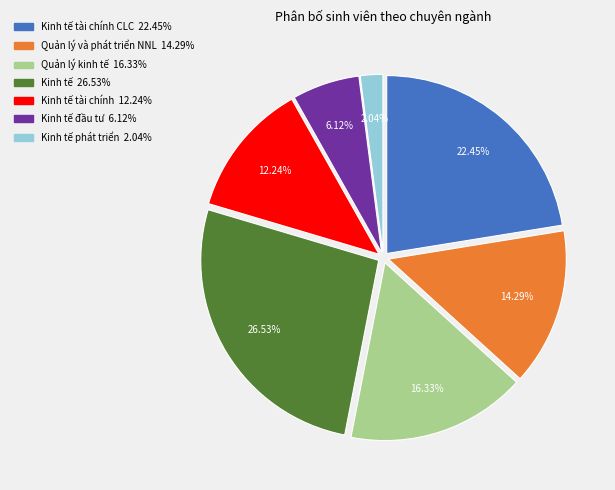

How many segments does this pie chart have?

7